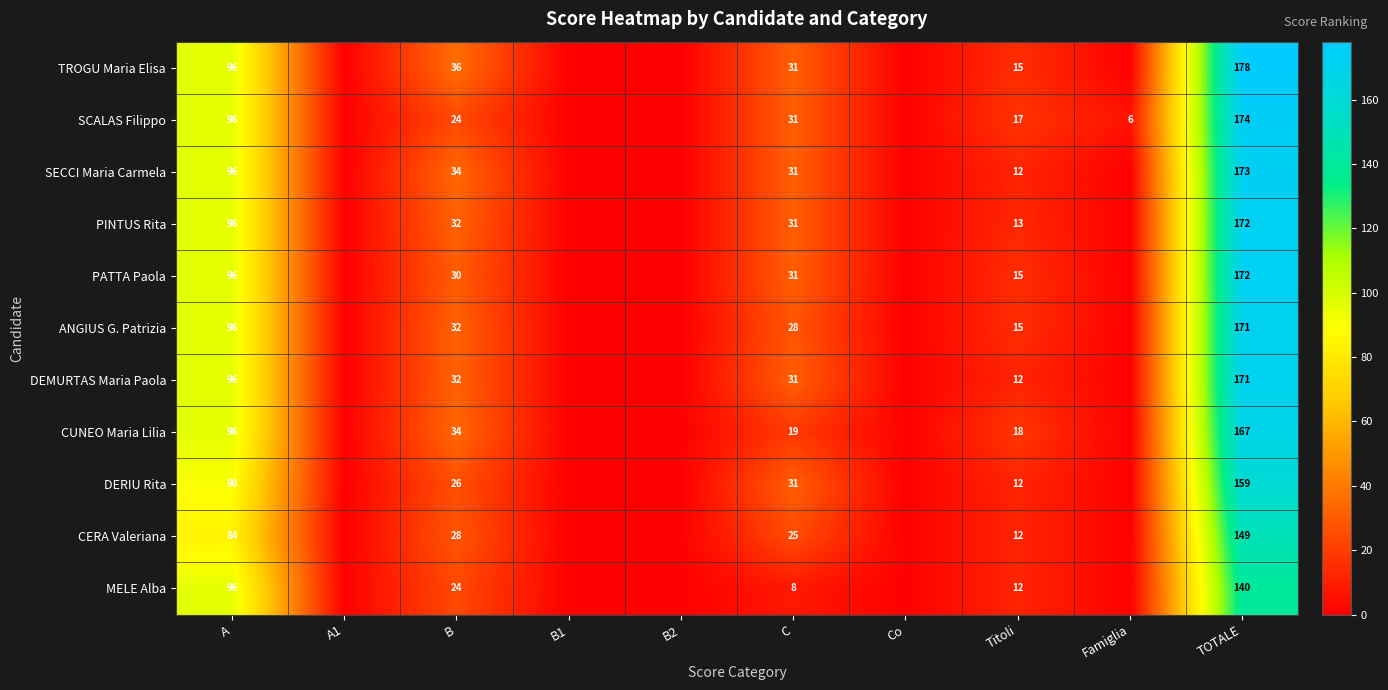

What is the spread (max minus min) of values at C?

23